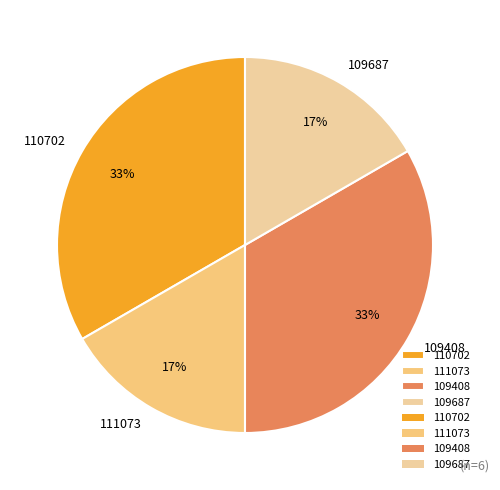

To the nearest percent, what is the average slice percentage?

25%